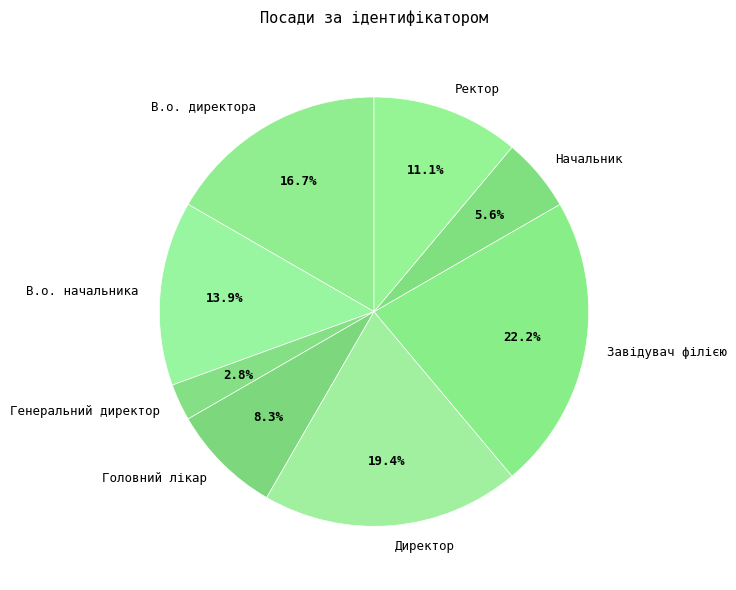

Count the number of slices in the pie.

8